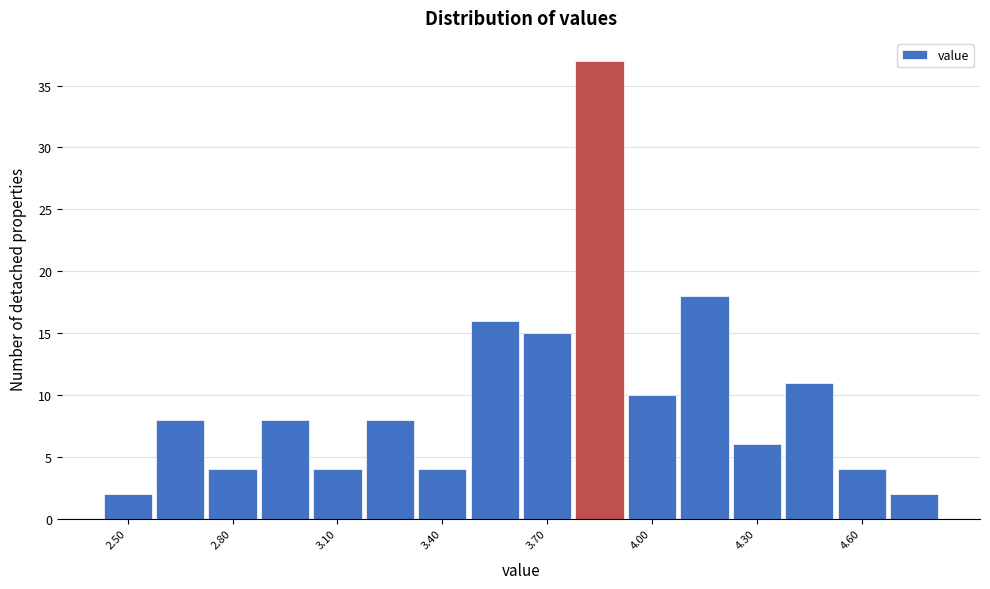

Read against the x-axis, roughly where is the centre of the tallest bar?

3.85